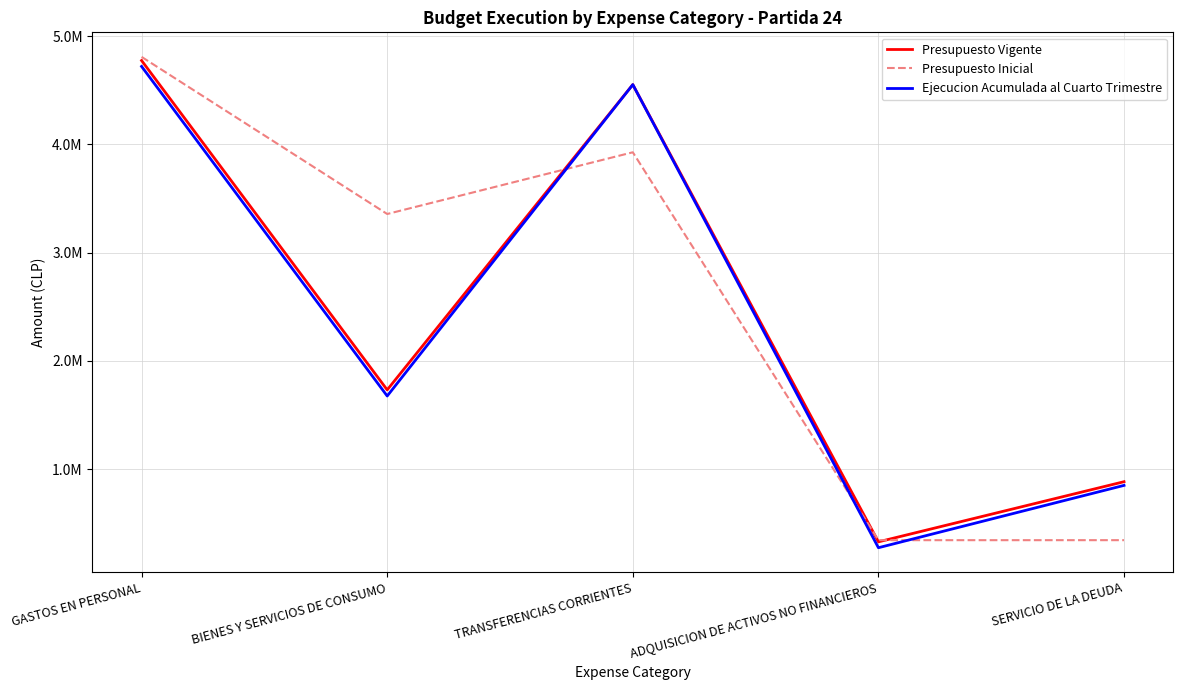

Where is the first local maximum for Presupuesto Vigente?

TRANSFERENCIAS CORRIENTES